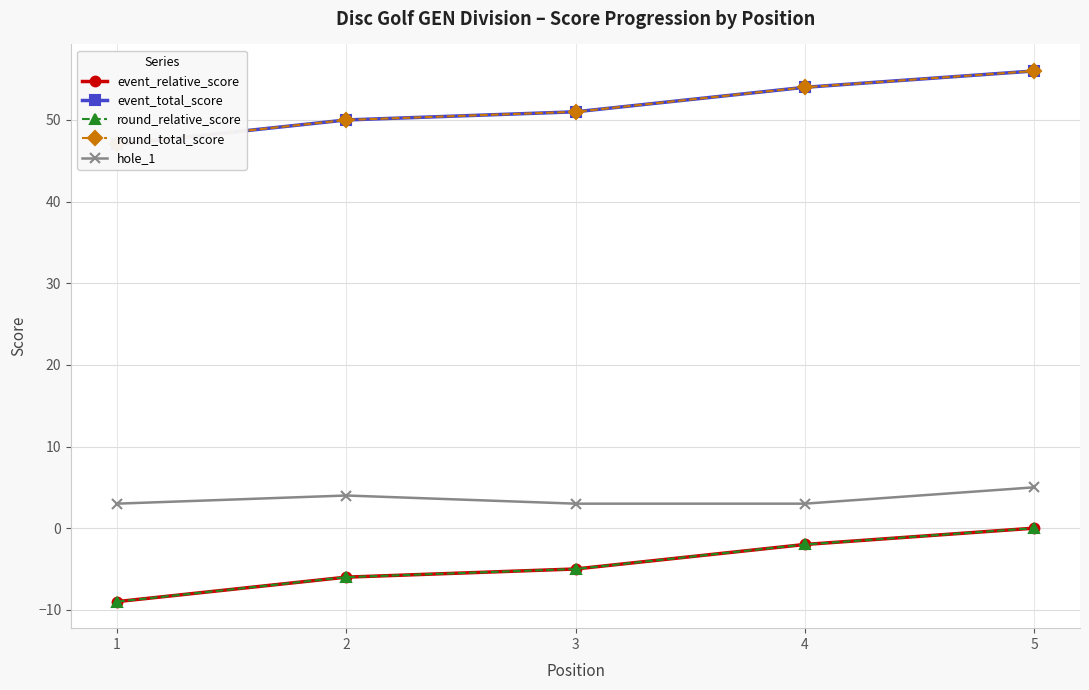

True or false: hole_1 has a value of 3 at 4.

True